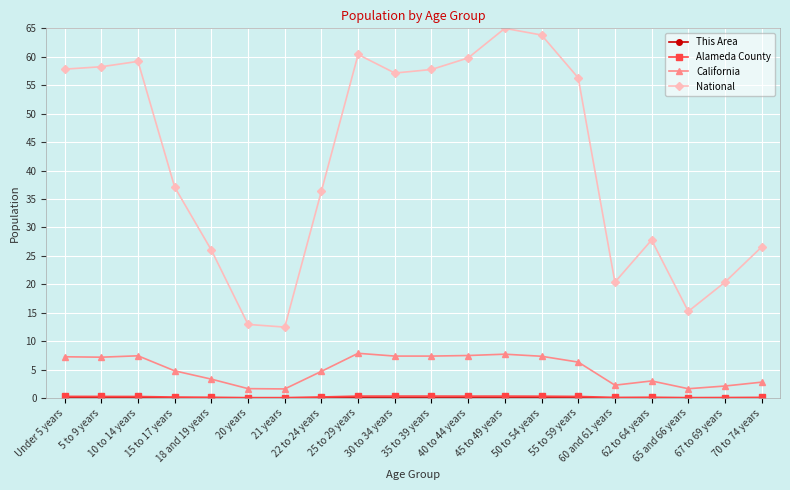

What is the lowest value of the California series?

1.6